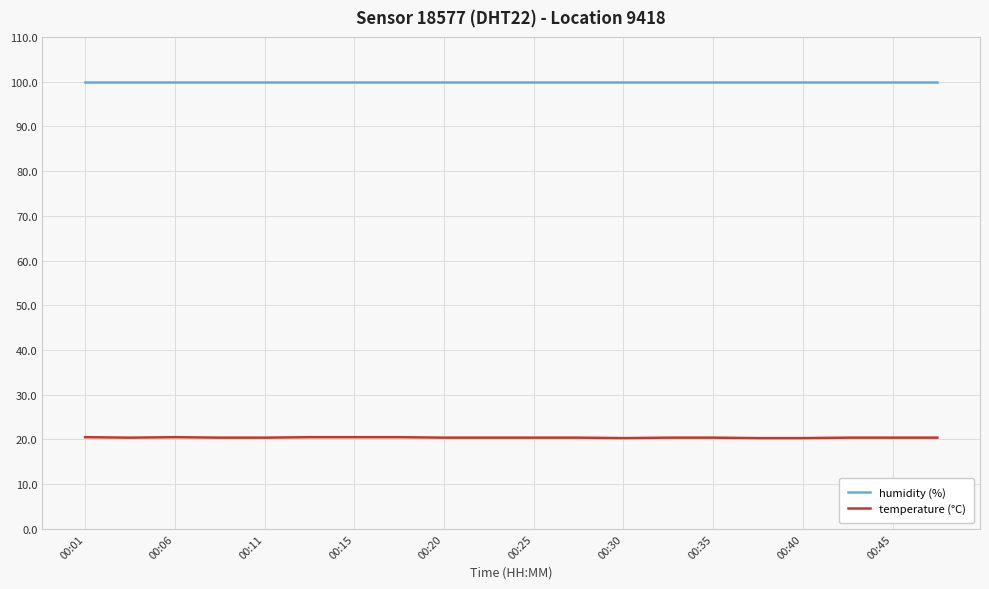

Rank the series by their average value, from highest to lowest.

humidity (%), temperature (°C)